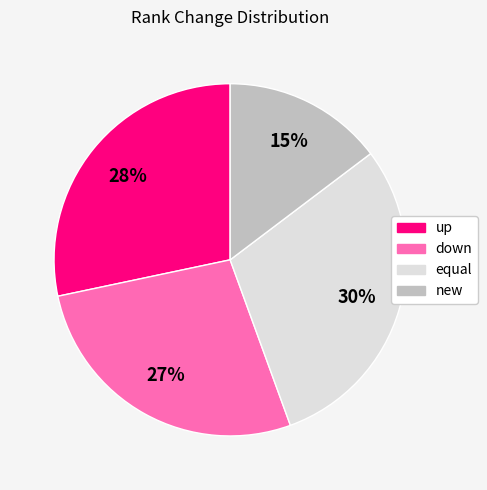

Is new the majority of the pie?

No